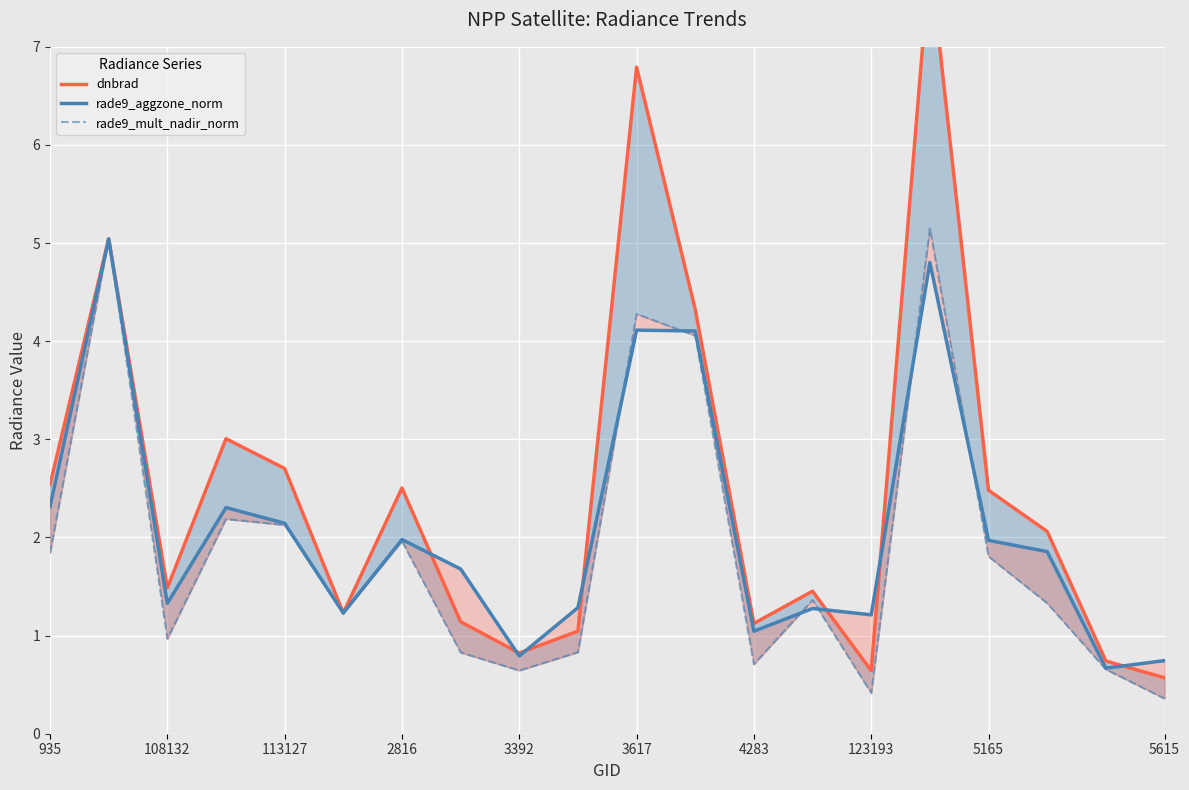

What is the average value of the dnbrad series?

2.5